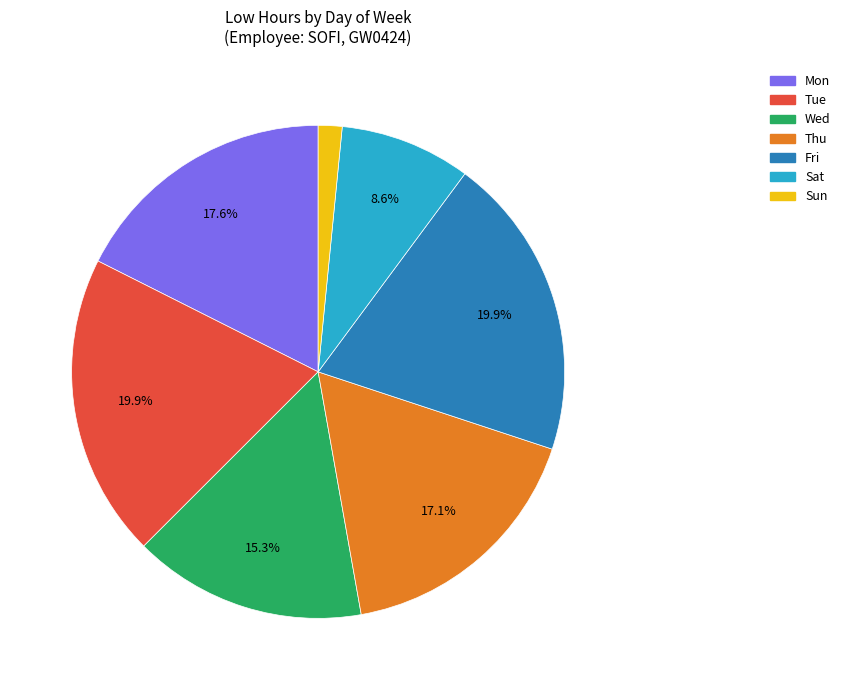

Approximately how many times larger is the value at Fri compared to Sat?

2.3